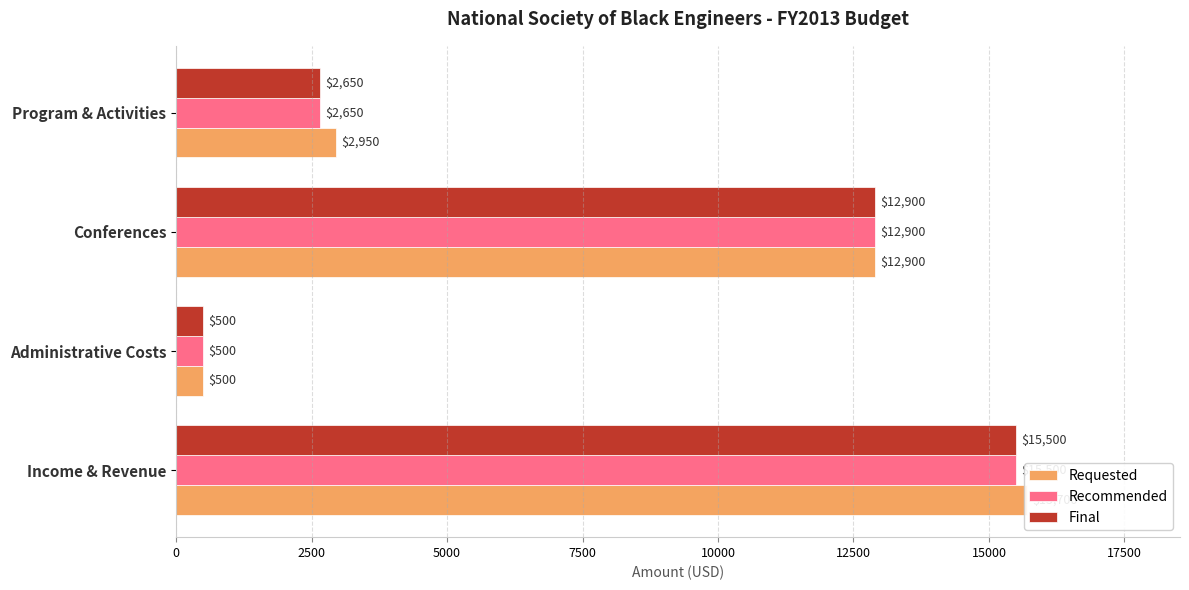

The Recommended series shows 15500 at Income & Revenue. True or false?

True